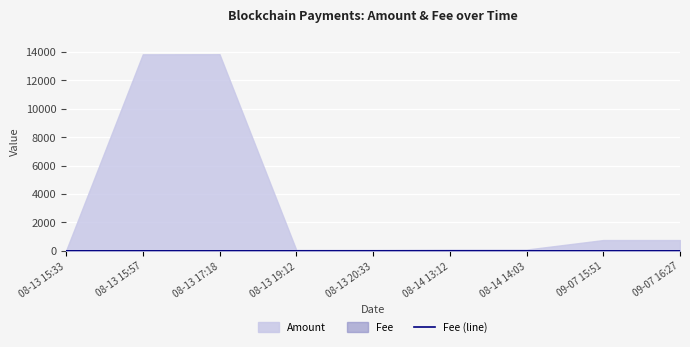

What is the label of the 4th point from the left?

08-13 19:12